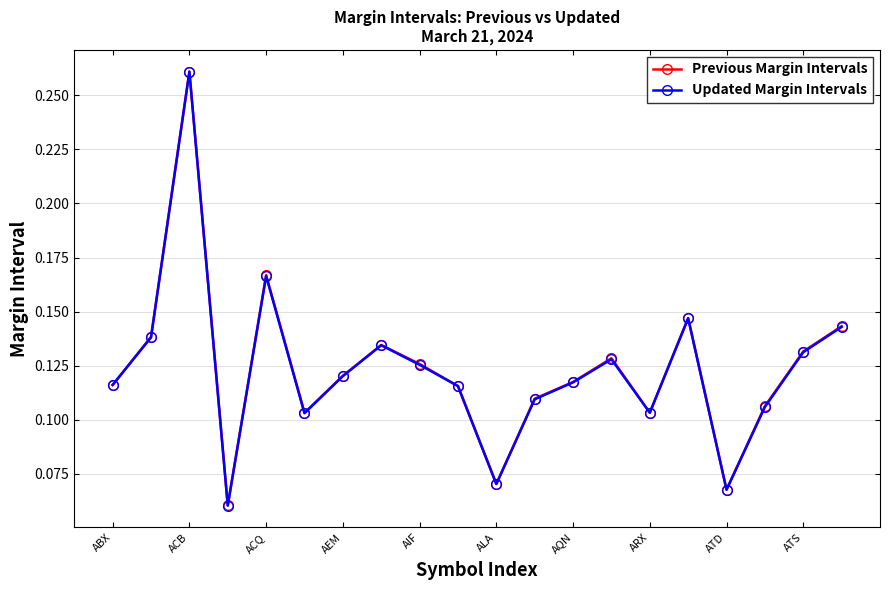

Which series has the widest spread of values?

Updated Margin Intervals